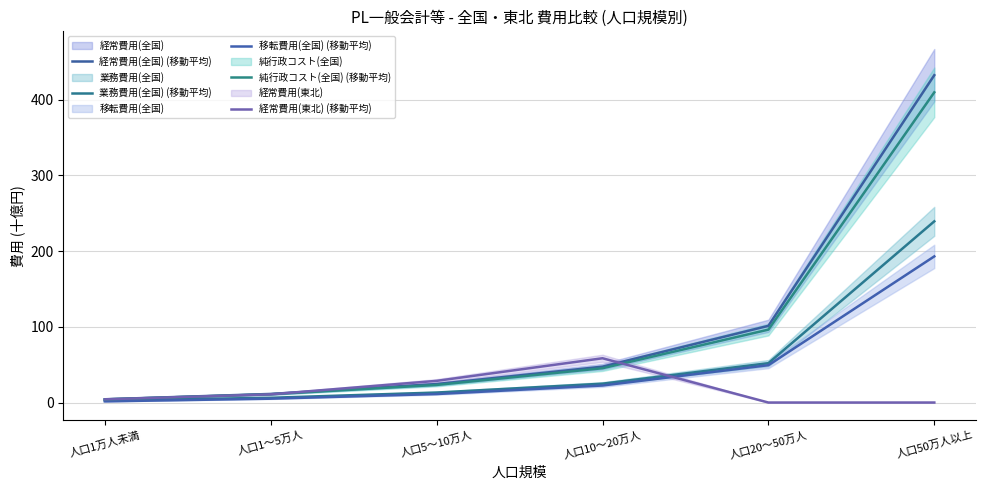

What position from the left is 人口50万人以上?

6